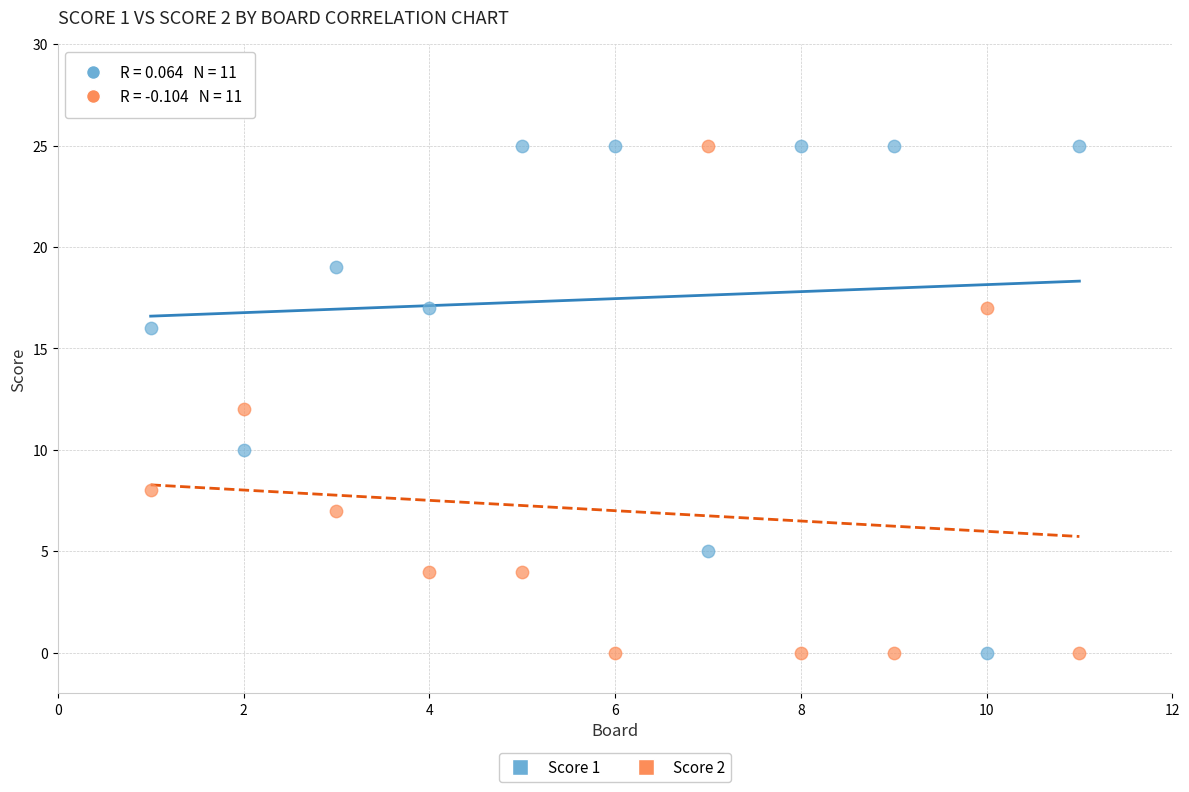

What is the X range (max minus min) for the scatter plot?

10